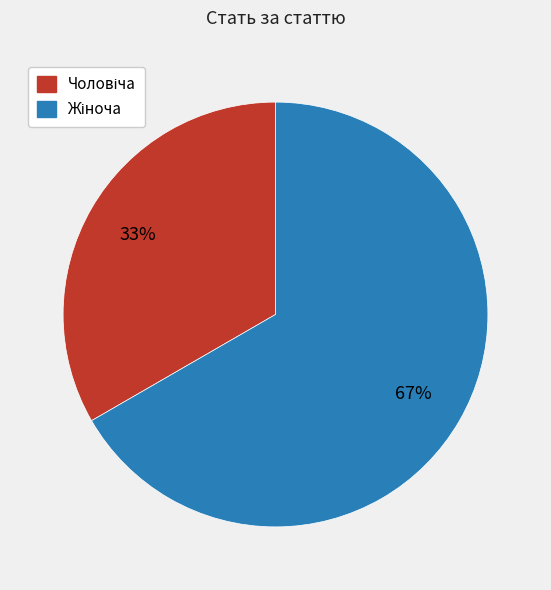

How many segments does this pie chart have?

2